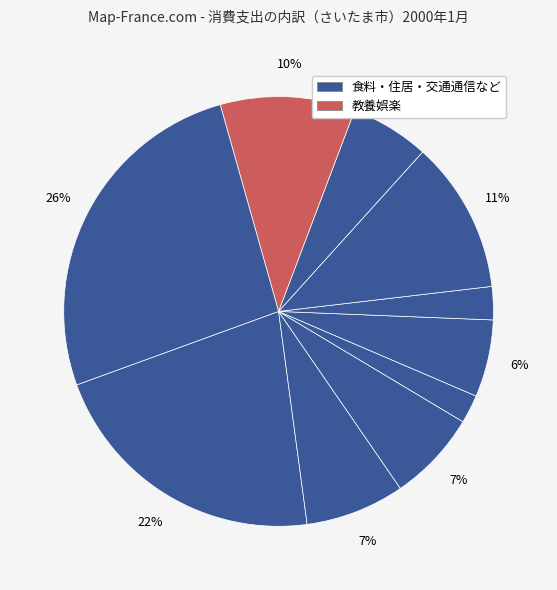

How many slices are in this pie chart?

10